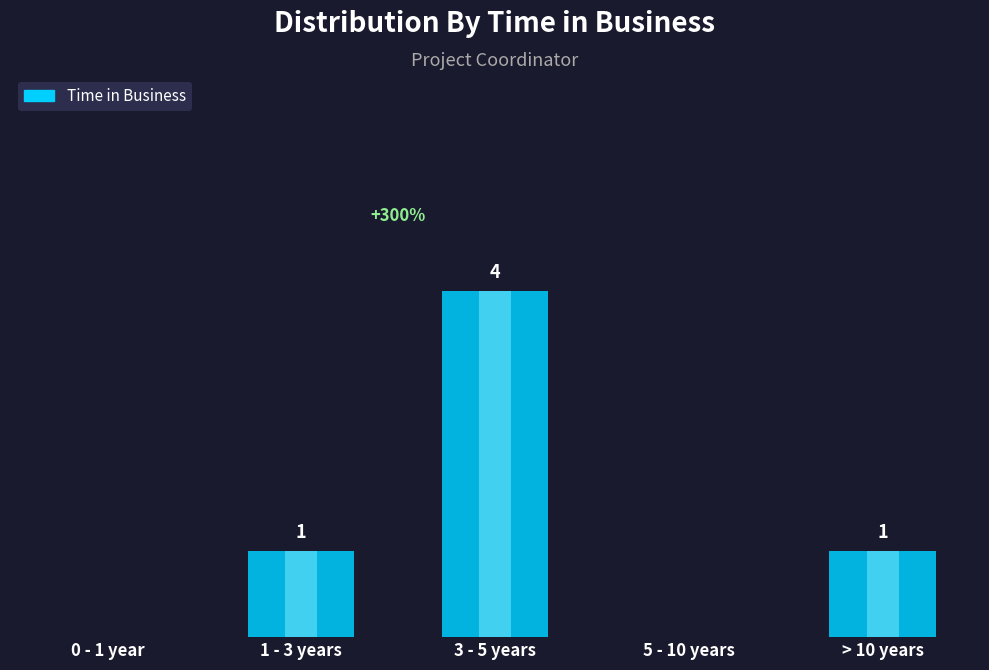

At which label does the data first exceed 1?

3 - 5 years